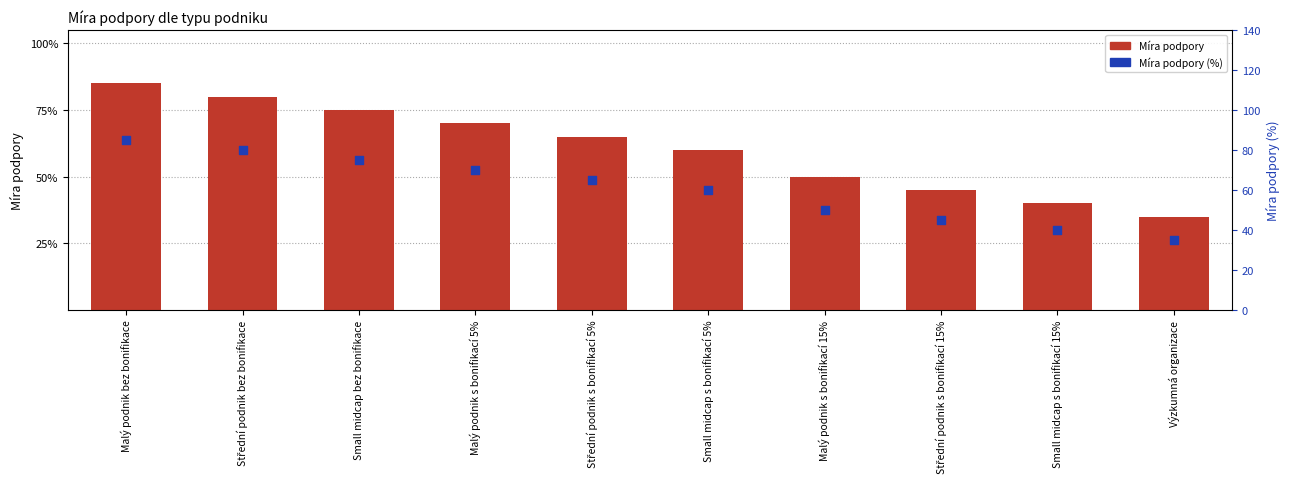

At which category is the sum across all series the highest?

Malý podnik bez bonifikace